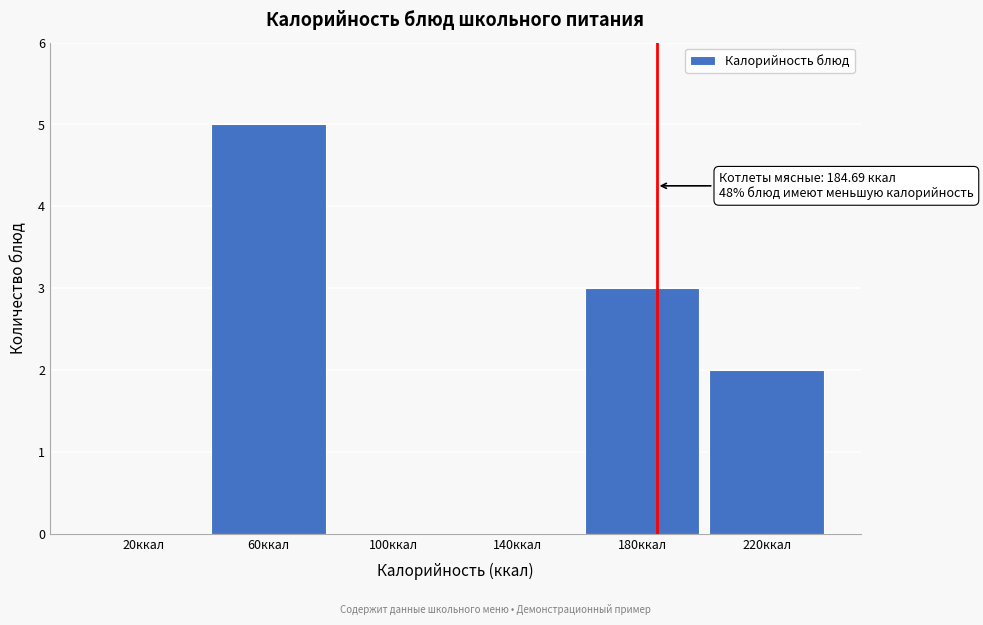

Over which range of the x-axis is the bar tallest?

40 to 80